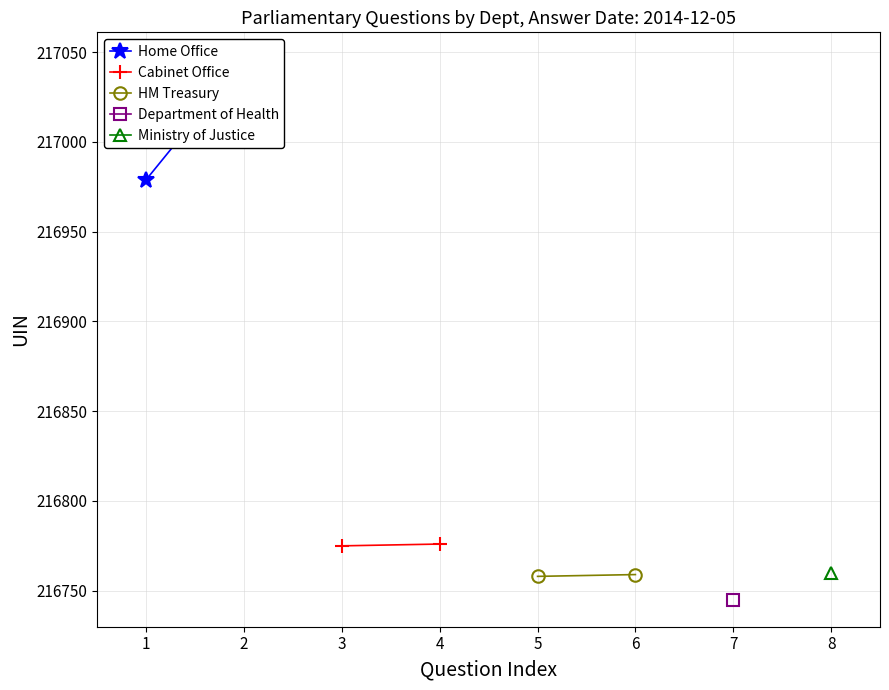

Is the value of Home Office at 2 greater than the value of Cabinet Office at 2?

Yes